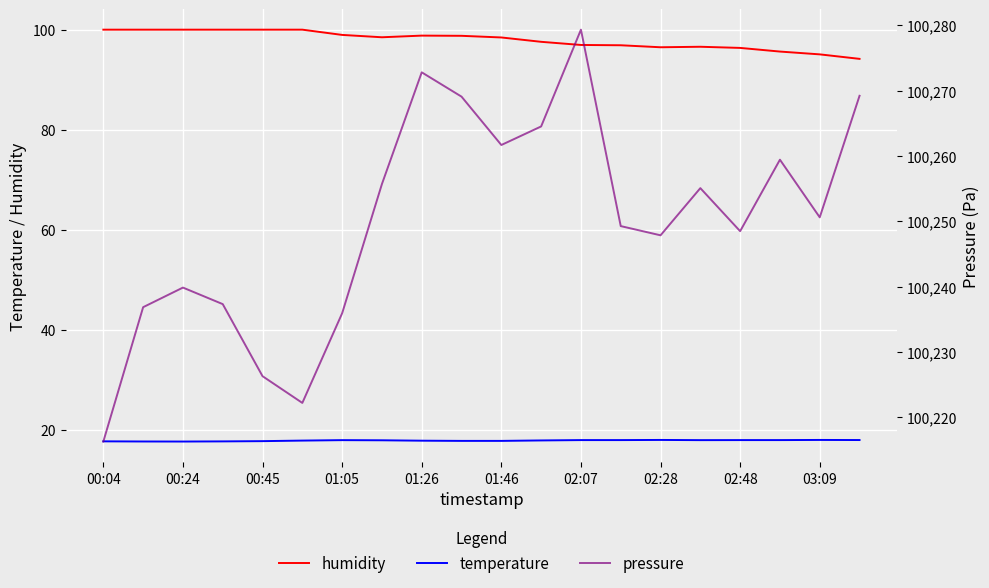

How many distinct data groups are displayed?

3